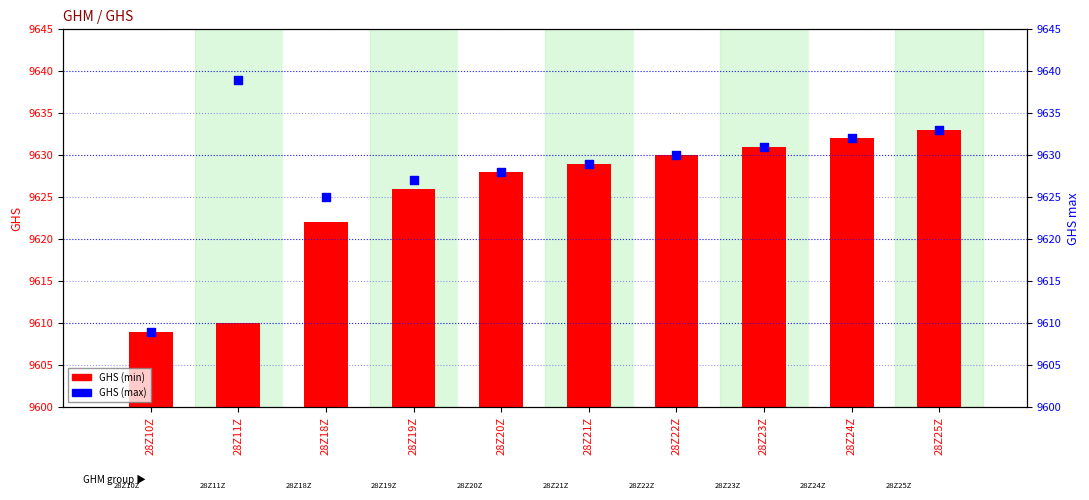

Is the value of GHS (max) at 28Z24Z greater than the value of GHS (min) at 28Z21Z?

Yes